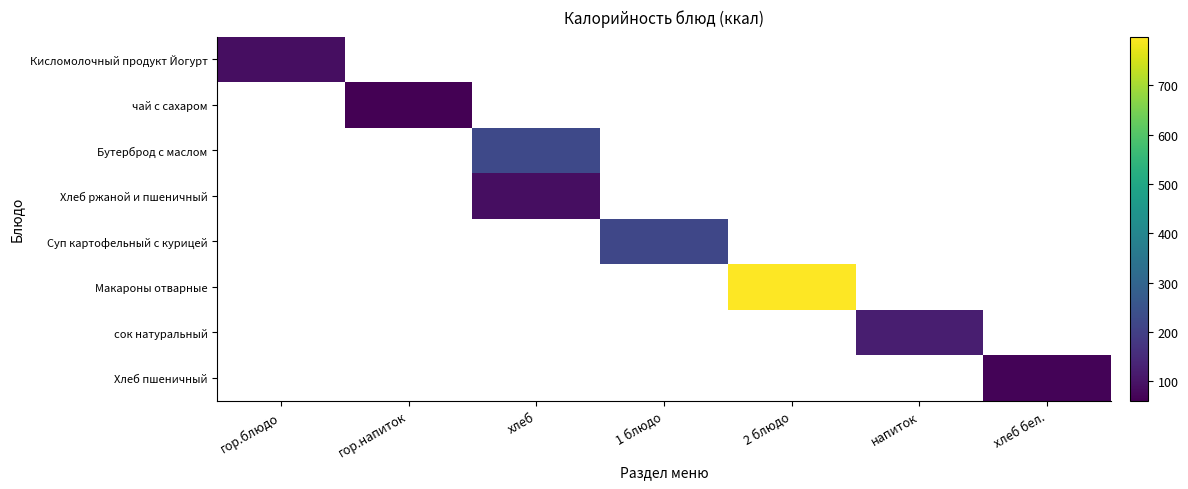

What is the smallest value displayed?

61.0